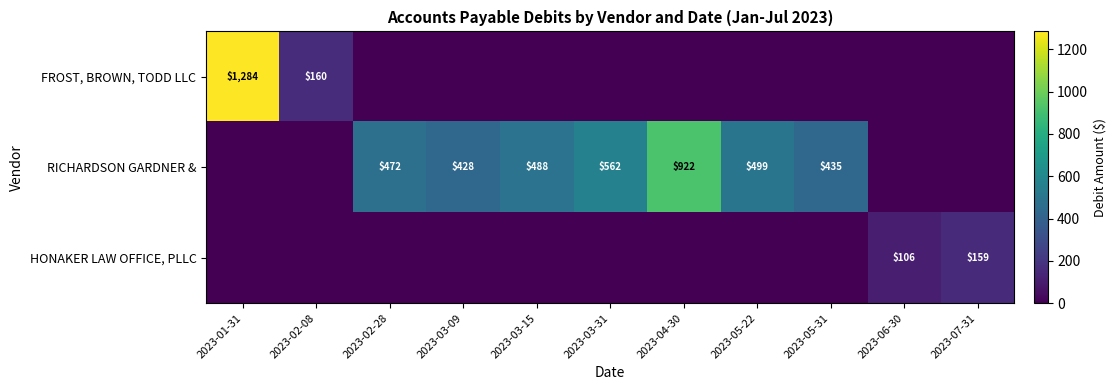

True or false: HONAKER LAW OFFICE, PLLC has a value of 48 at 2023-06-30.

False